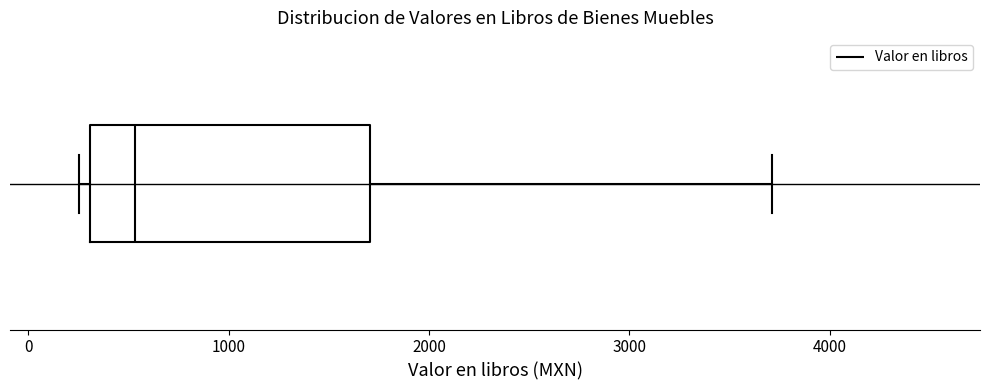

Transcribe this box plot: give where the median line is, the range the box spans, and where the two whiskers end, as read against the x-axis. The values are not printed on the chart, so give them approximately, as read against the axis.

median 500, box 300 to 1700, whiskers 300 (just left of the box's left edge) to 3700